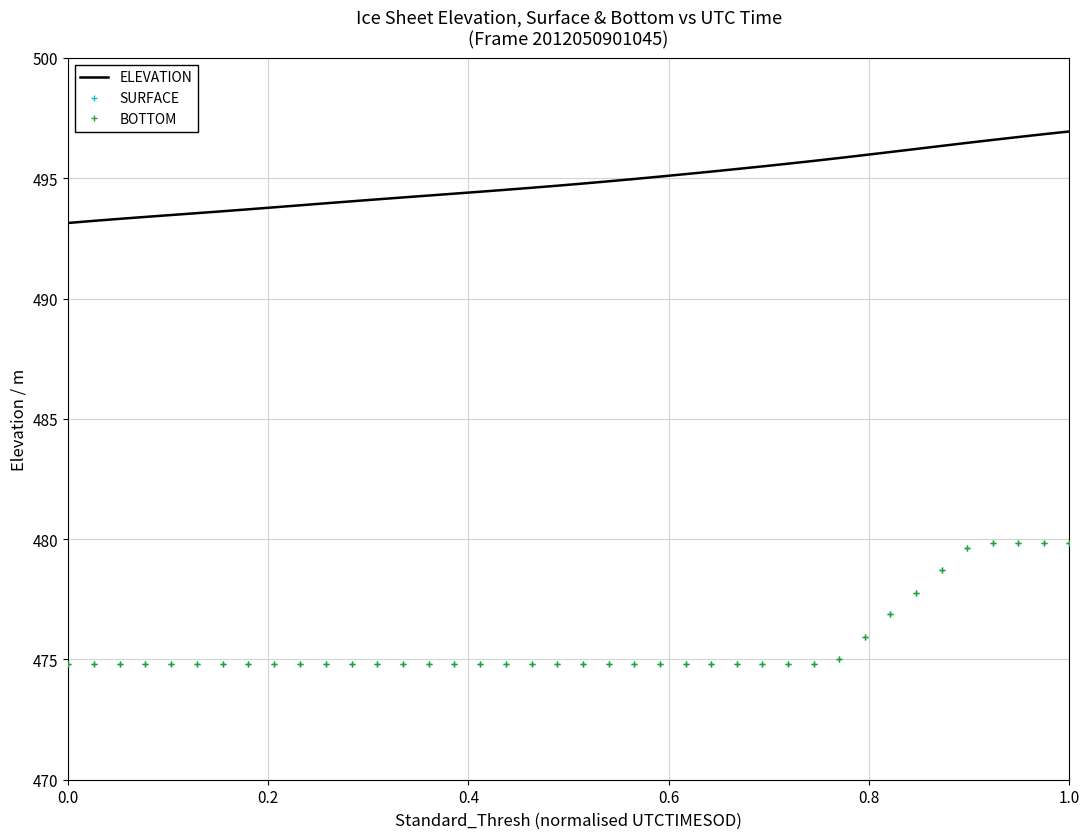

Does the chart display data point markers on the line(s)?

No